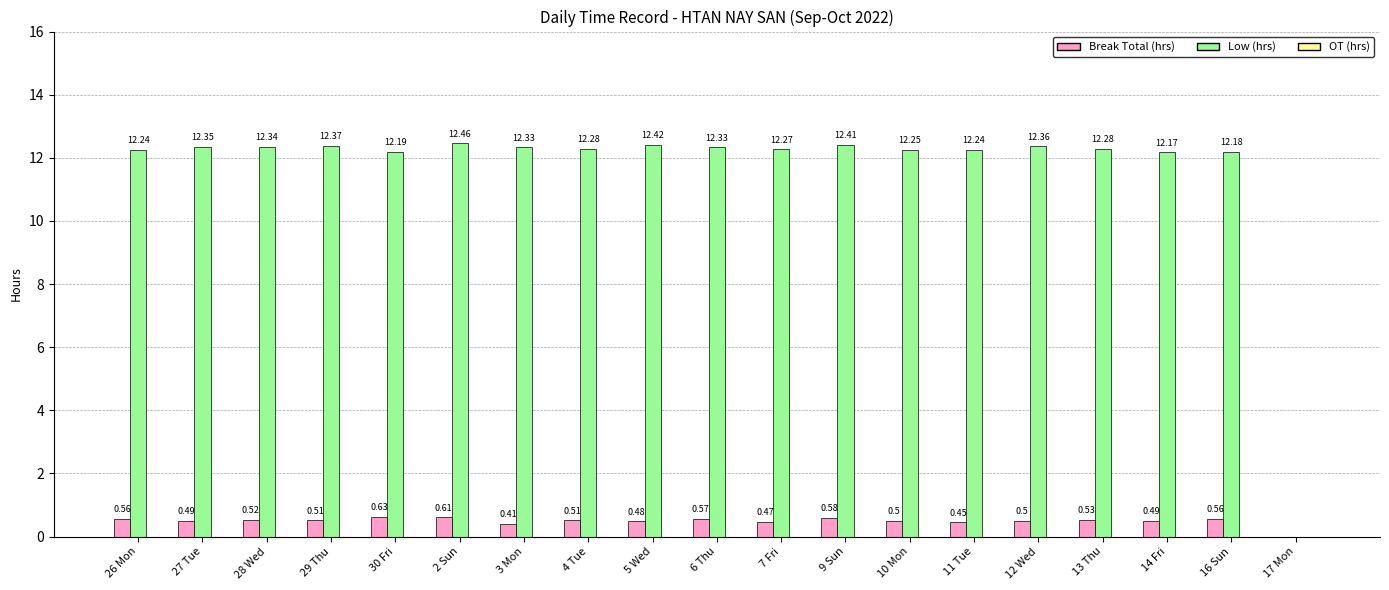

What is the sum of the Break Total (hrs) values at 5 Wed and 28 Wed?

1.0